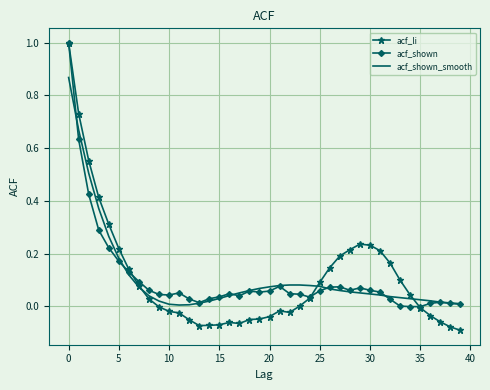

What is the highest value of the acf_li series?

1.0